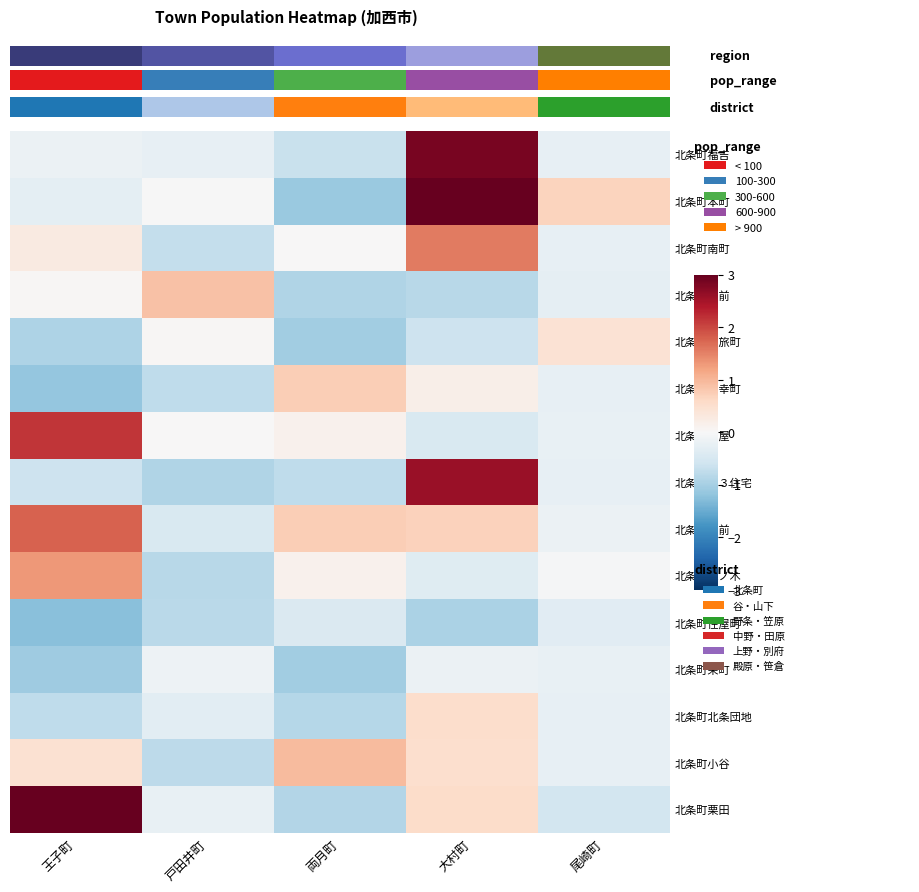

Reading left to right, extract all data points from this chart.

北条町福吉: 王子町=-0.2	戸田井町=-0.3	両月町=-0.7	大村町=2.8	尾崎町=-0.3
北条町本町: 王子町=-0.3	戸田井町=-0.0	両月町=-1.1	大村町=3.4	尾崎町=0.7
北条町南町: 王子町=0.3	戸田井町=-0.7	両月町=0.0	大村町=1.6	尾崎町=-0.2
北条町駅前: 王子町=0.0	戸田井町=0.9	両月町=-0.9	大村町=-0.8	尾崎町=-0.3
北条町御旅町: 王子町=-0.9	戸田井町=0.0	両月町=-1.0	大村町=-0.6	尾崎町=0.4
北条町御幸町: 王子町=-1.2	戸田井町=-0.8	両月町=0.7	大村町=0.2	尾崎町=-0.2
北条町笠屋: 王子町=2.1	戸田井町=0.0	両月町=0.1	大村町=-0.5	尾崎町=-0.2
北条町第３住宅: 王子町=-0.6	戸田井町=-0.9	両月町=-0.8	大村町=2.6	尾崎町=-0.3
北条町宮前: 王子町=1.8	戸田井町=-0.5	両月町=0.7	大村町=0.7	尾崎町=-0.2
北条町江ノ木: 王子町=1.3	戸田井町=-0.8	両月町=0.1	大村町=-0.4	尾崎町=-0.0
北条町住屋町: 王子町=-1.2	戸田井町=-0.8	両月町=-0.4	大村町=-0.9	尾崎町=-0.3
北条町栄町: 王子町=-1.1	戸田井町=-0.1	両月町=-1.0	大村町=-0.2	尾崎町=-0.2
北条町北条団地: 王子町=-0.8	戸田井町=-0.3	両月町=-0.9	大村町=0.5	尾崎町=-0.2
北条町小谷: 王子町=0.5	戸田井町=-0.8	両月町=0.9	大村町=0.5	尾崎町=-0.2
北条町栗田: 王子町=3.4	戸田井町=-0.2	両月町=-0.9	大村町=0.5	尾崎町=-0.5